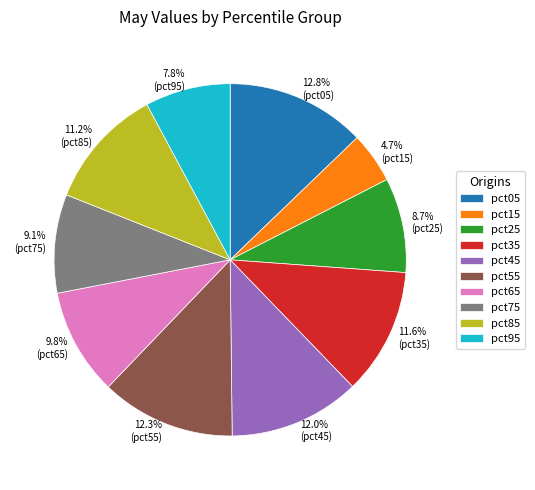

To the nearest percent, what portion does pct15 represent?

5%